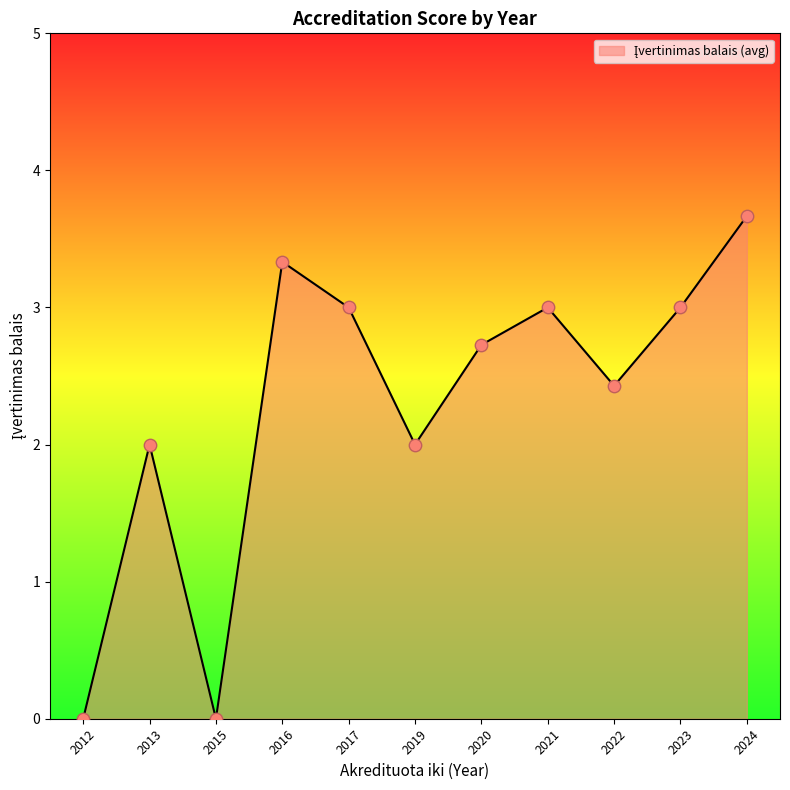

What is the ratio of the value at 2023 to the value at 2022?

1.2